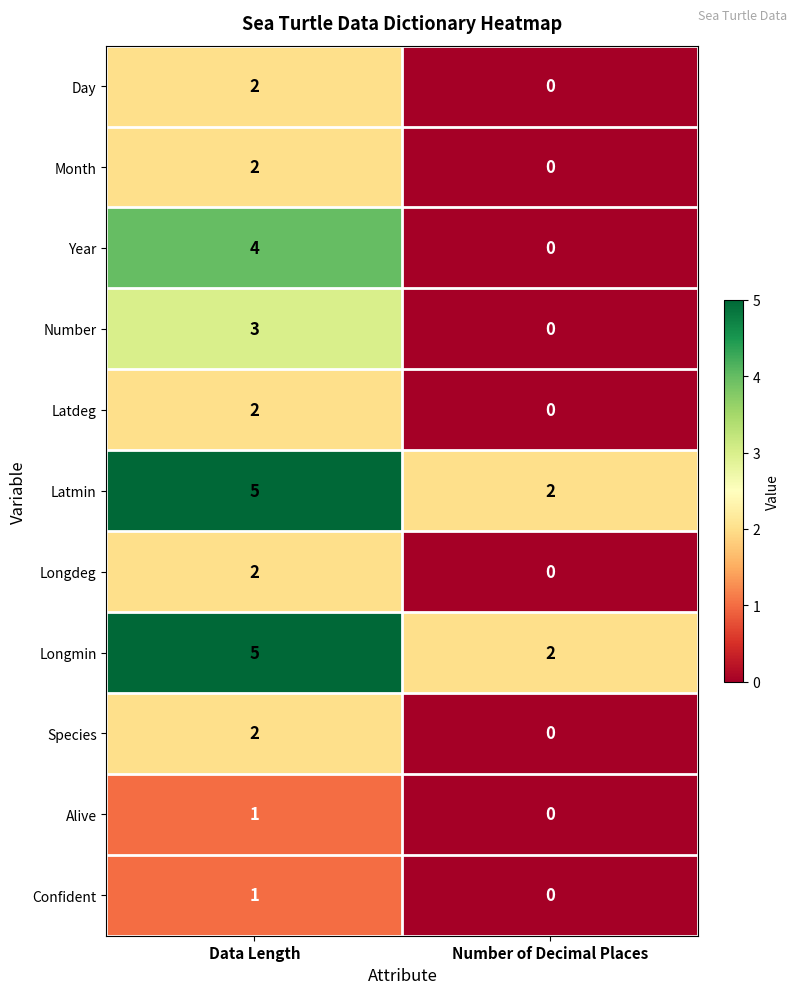

Is the value of Confident at Number of Decimal Places greater than the value of Year at Data Length?

No